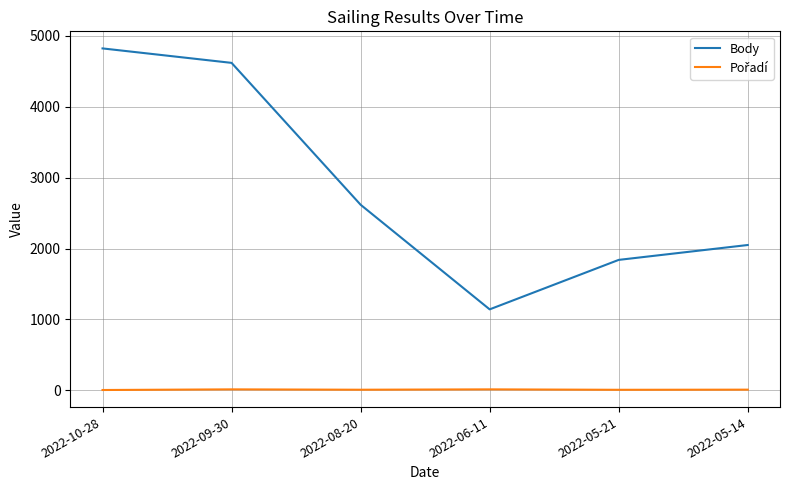

What is the difference between the maximum and second lowest values in the Body series?

2984